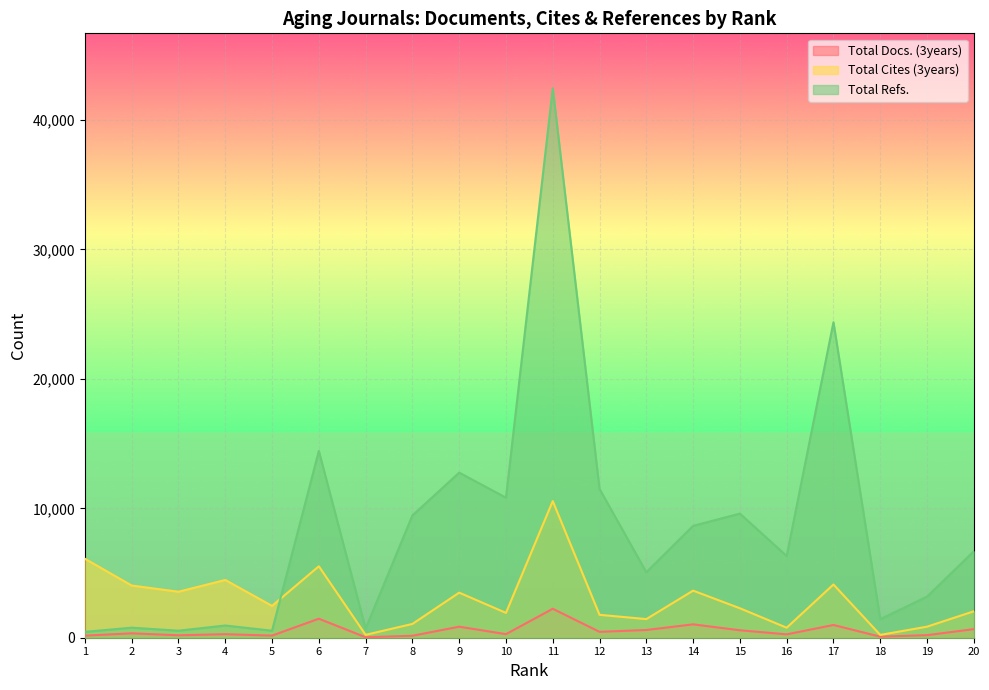

What is the sum of the Total Docs. (3years) values at 16 and 12?

715